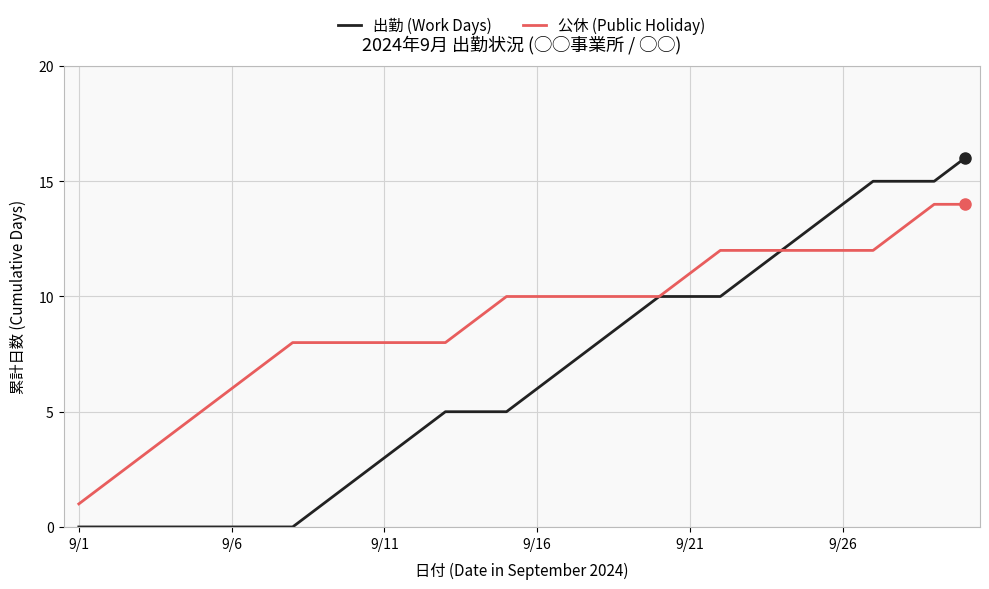

List the series in order of their overall mean, highest first.

公休 (Public Holiday), 出勤 (Work Days)